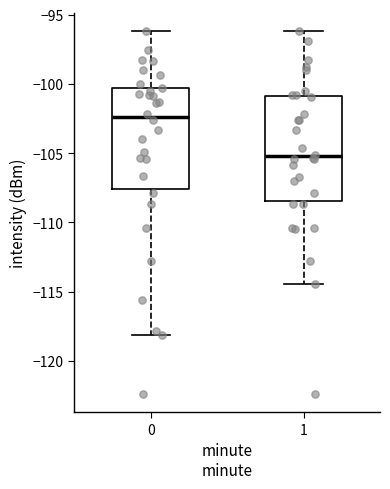

Which box's median line is the lowest?

1